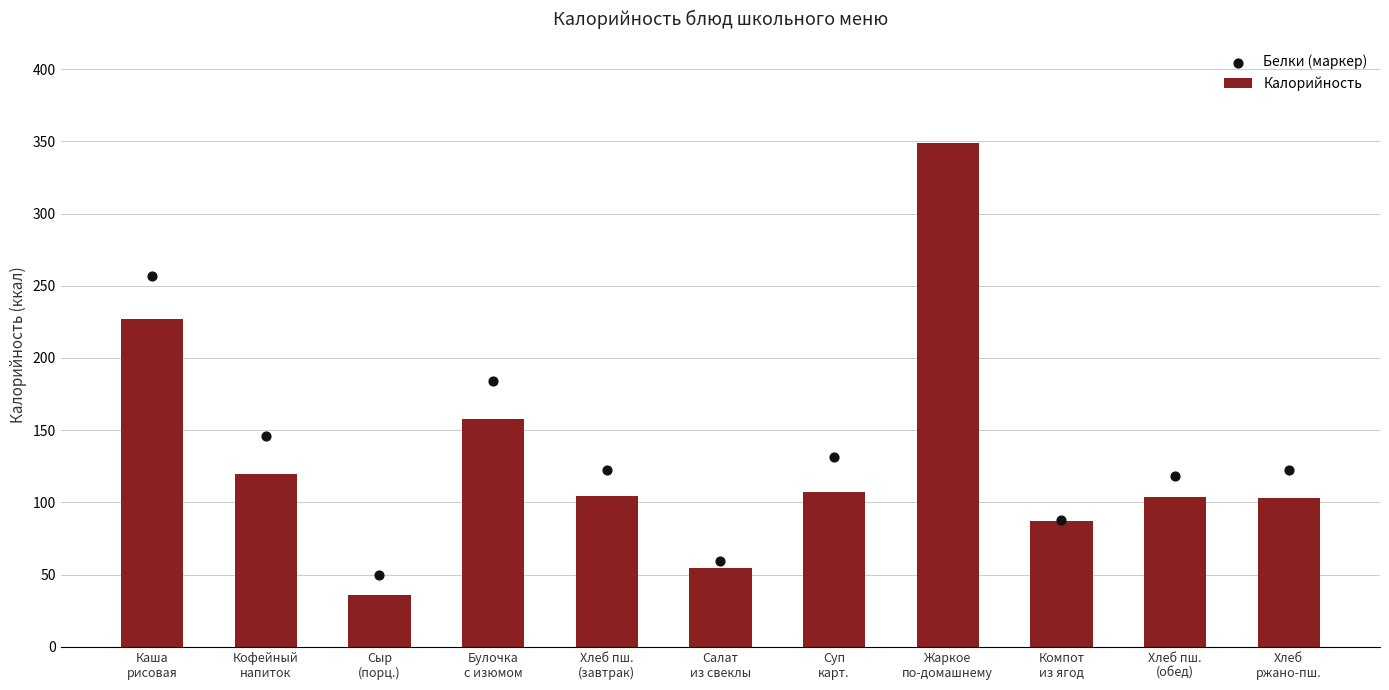

What are all the series names shown in the legend?

Калорийность, Белки (маркер)